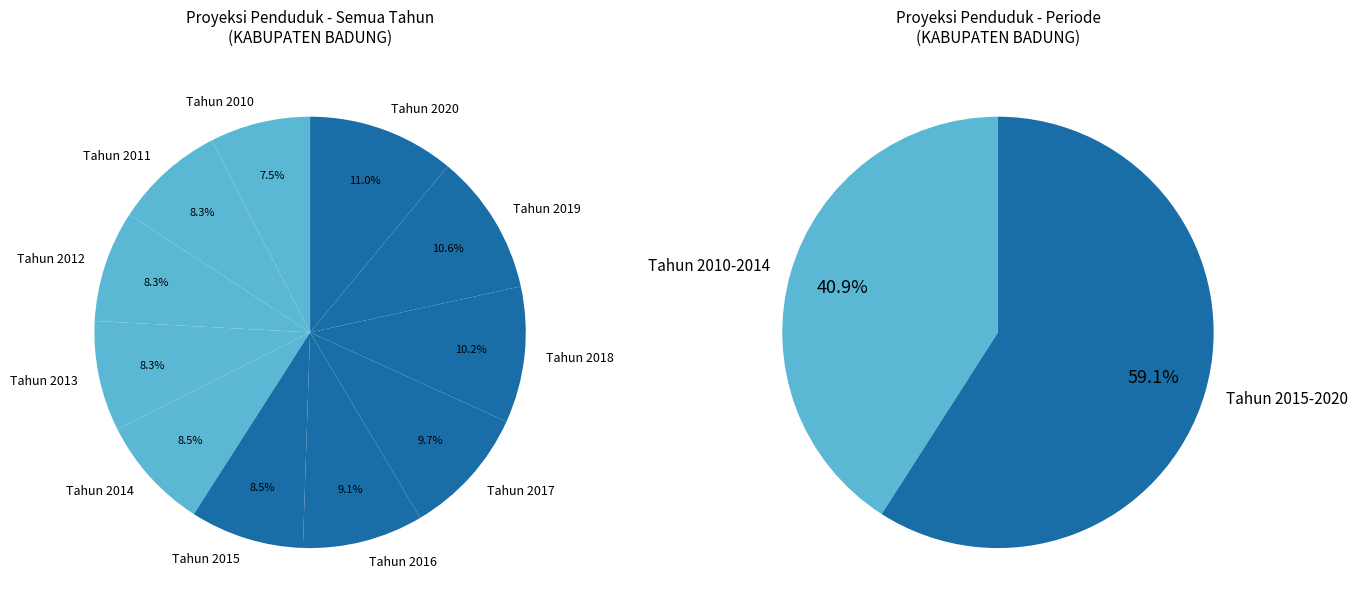

Does any single category account for the majority?

No